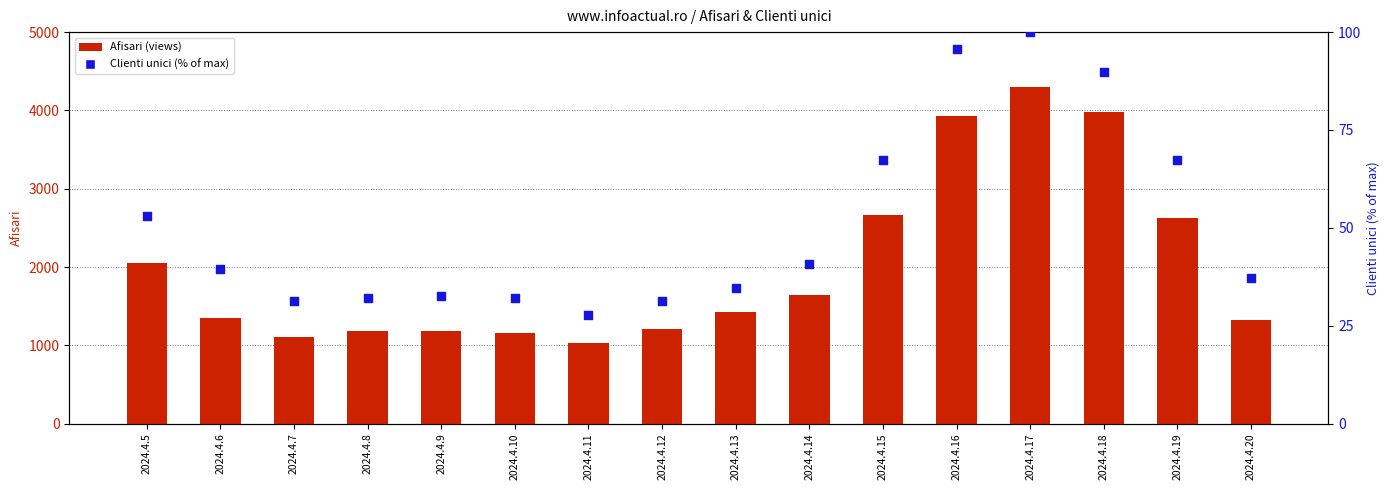

Is the value of Clienti unici % at 2024.4.19 greater than the value of Afisari (views) at 2024.4.10?

No